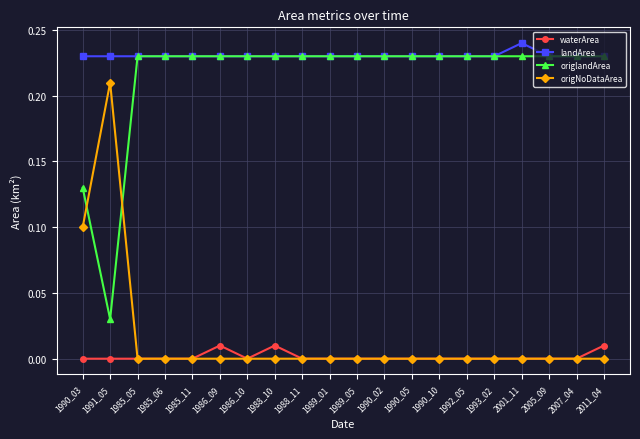

At which category does the chart reach its peak across all series?

2001_11